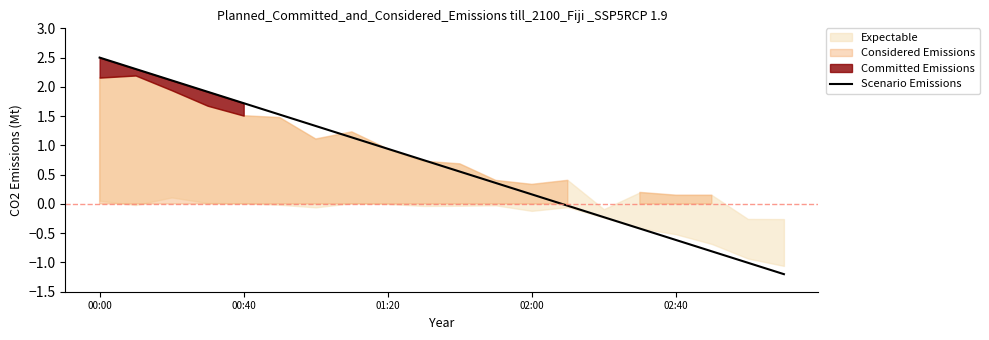

Which category has the highest value in the Scenario Emissions series?

00:00